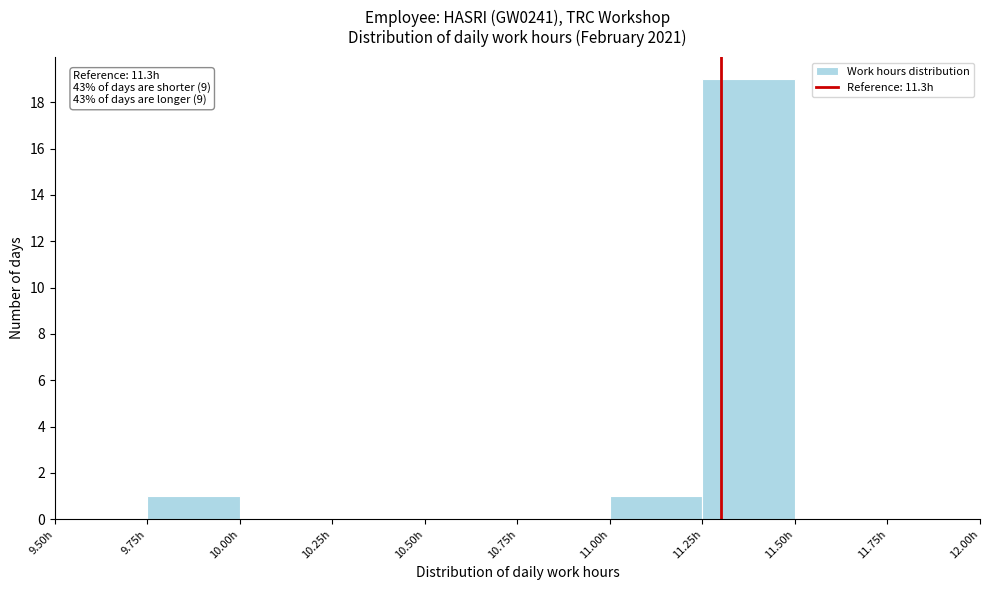

Over which range of the x-axis is the bar tallest?

11.25 to 11.50